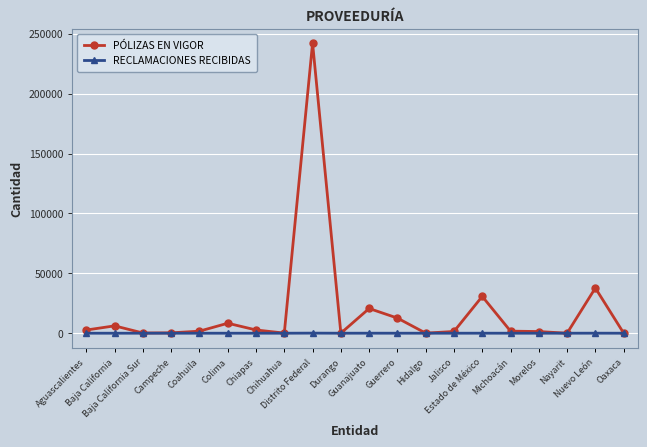

How many data points in RECLAMACIONES RECIBIDAS are above 0?

6